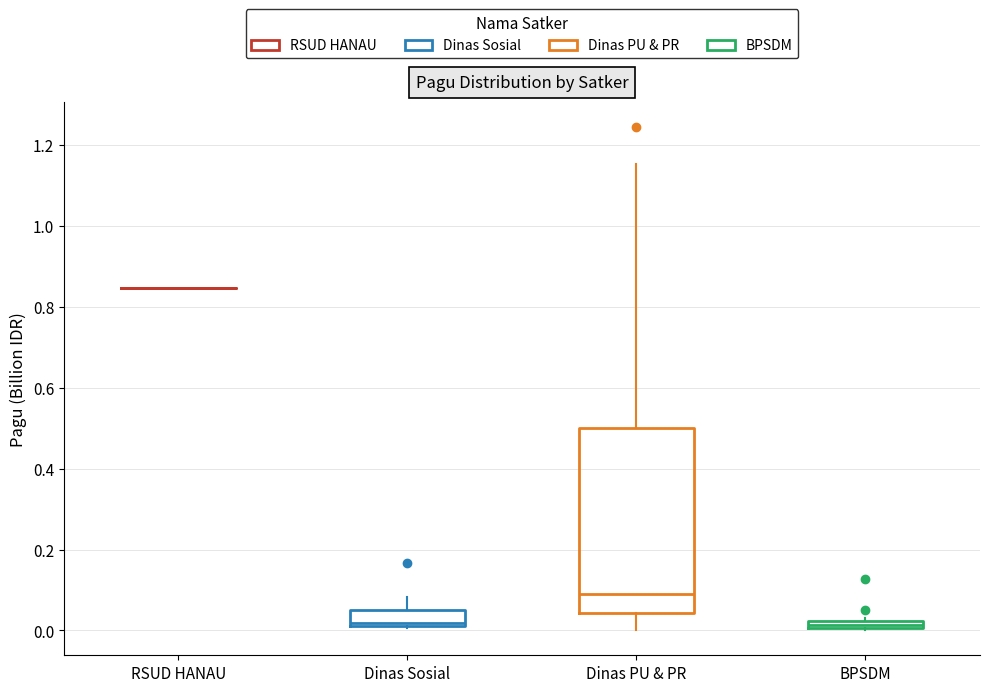

Comparing the boxes themselves (not the whiskers), which one is the tallest?

Dinas PU & PR